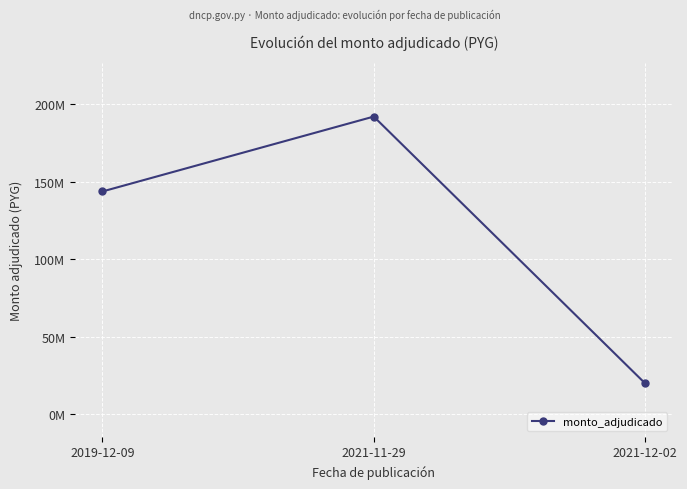

Where is the data nearest to the value 106000000?

2019-12-09